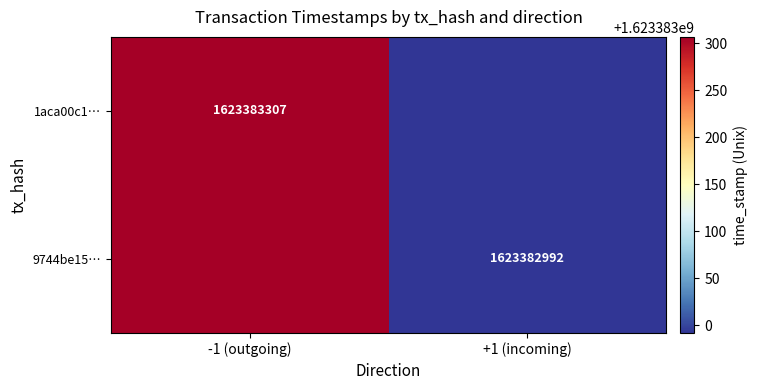

True or false: 1aca00c17e8d126d7663b1ba67ec202896ea3fb has a value of -1 at 0.

True